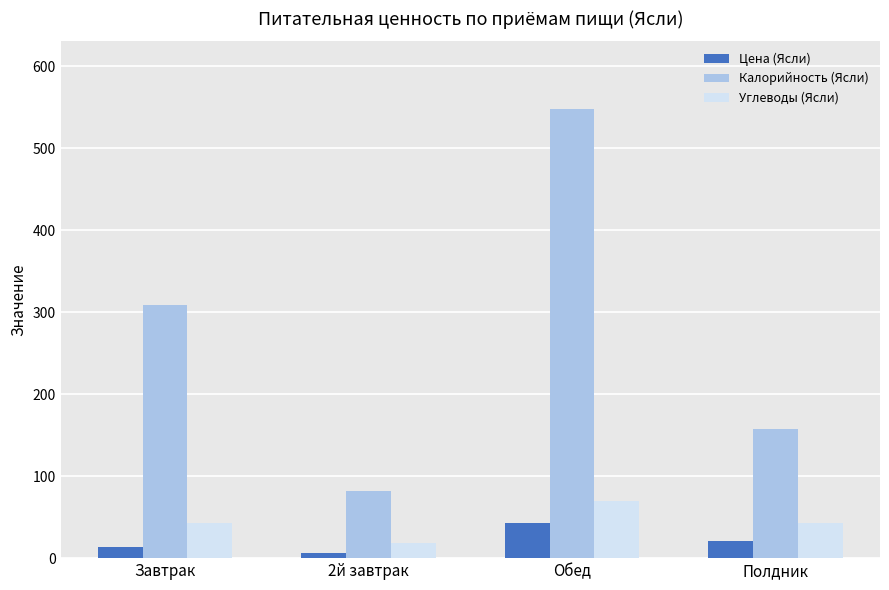

At which label does Калорийность (Ясли) reach its minimum?

2й завтрак